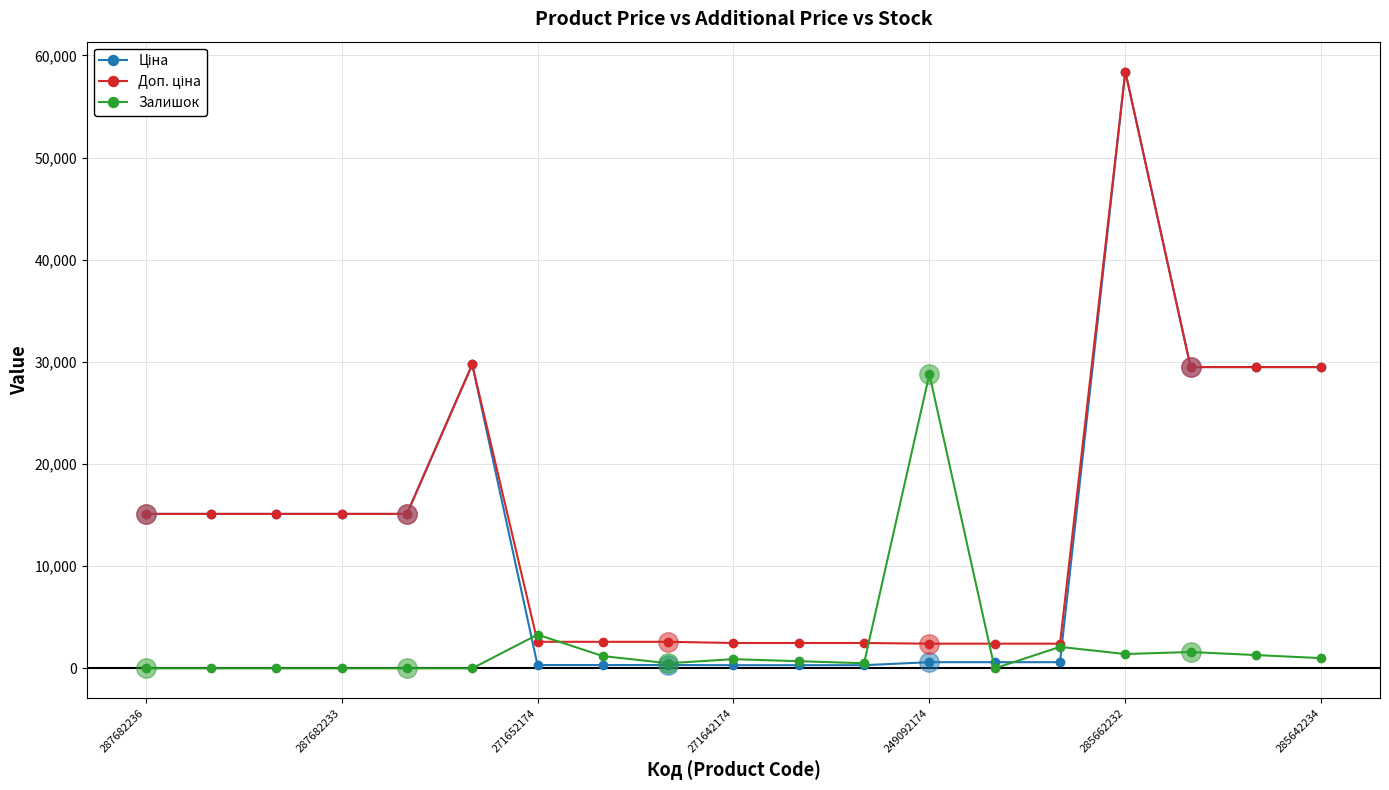

True or false: Залишок has more than 0 points higher than both neighbors.

True